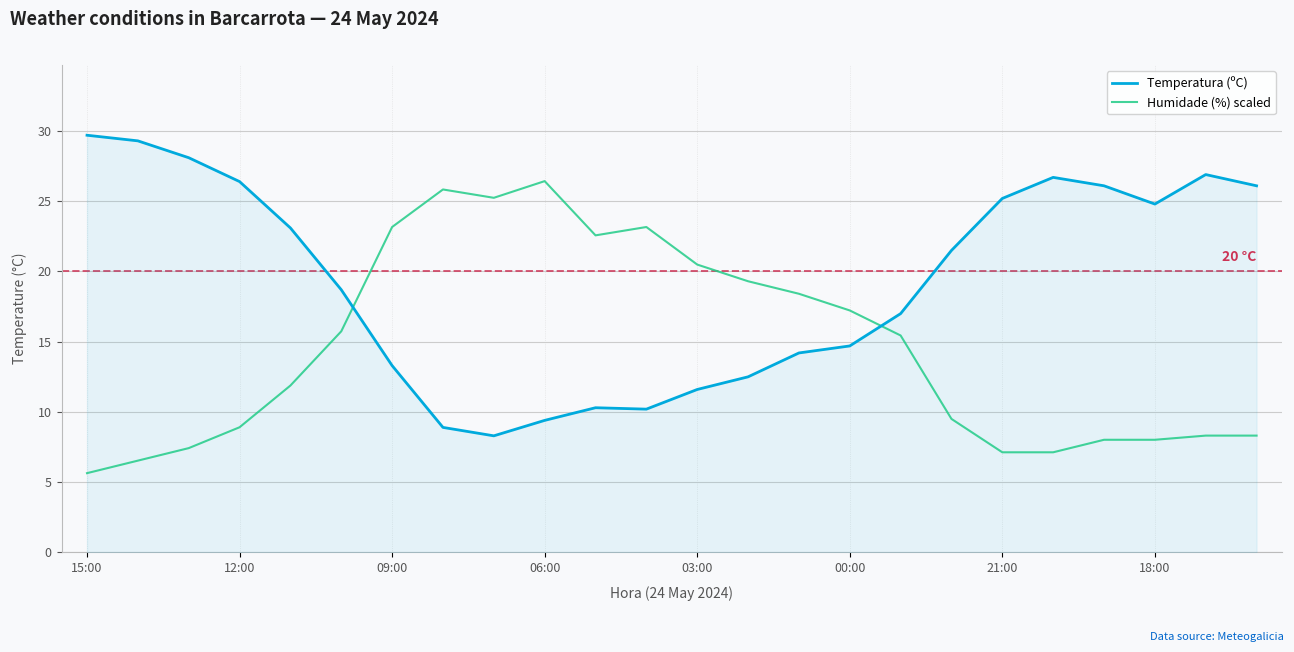

Which series has the largest total across all categories?

Temperatura (ºC)